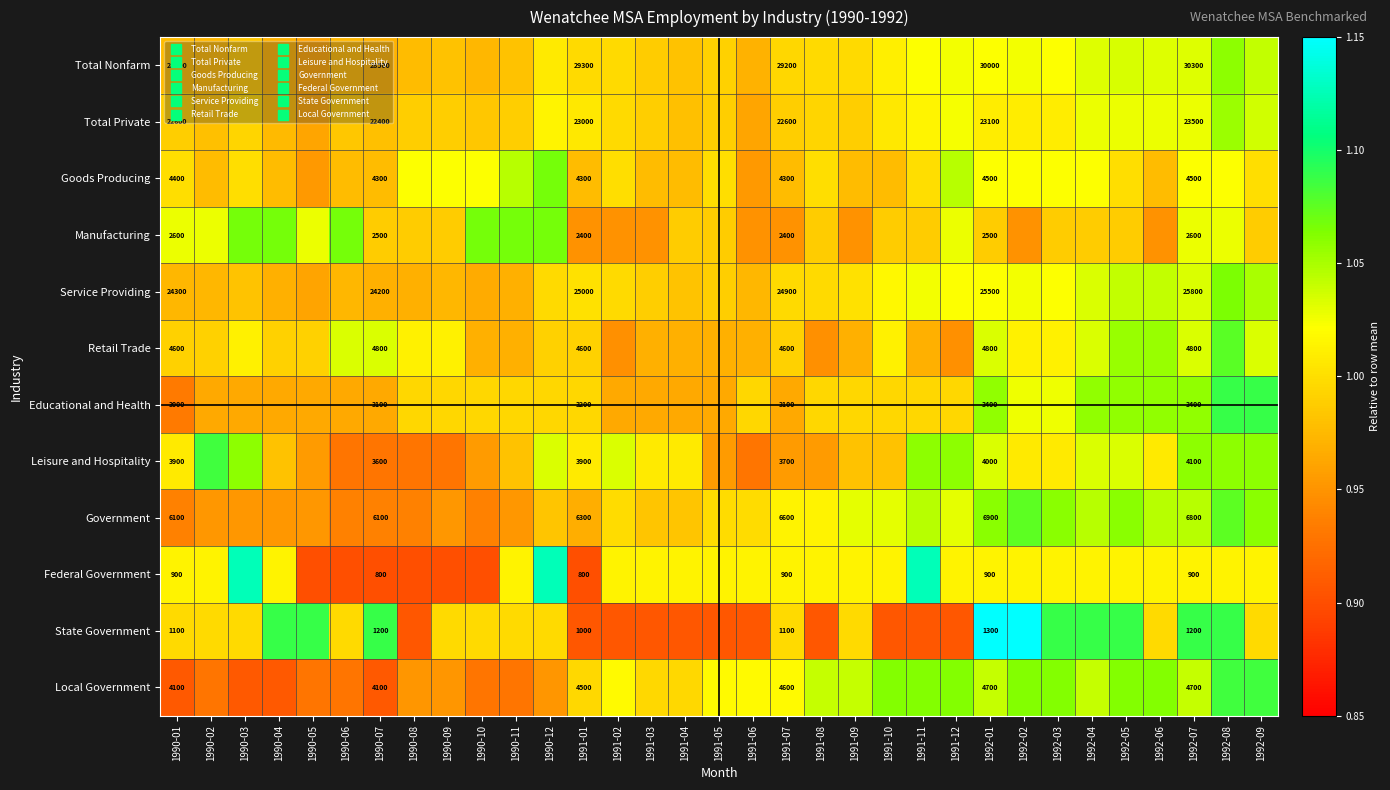

How many data points does each series have?

33